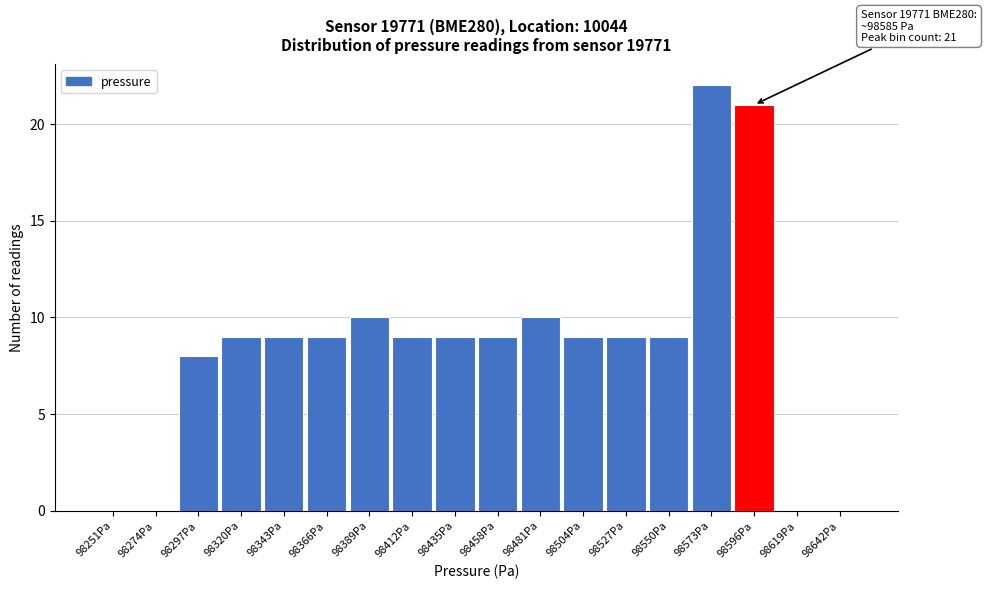

Which range on the x-axis has the tallest bar?

98560 to 98585